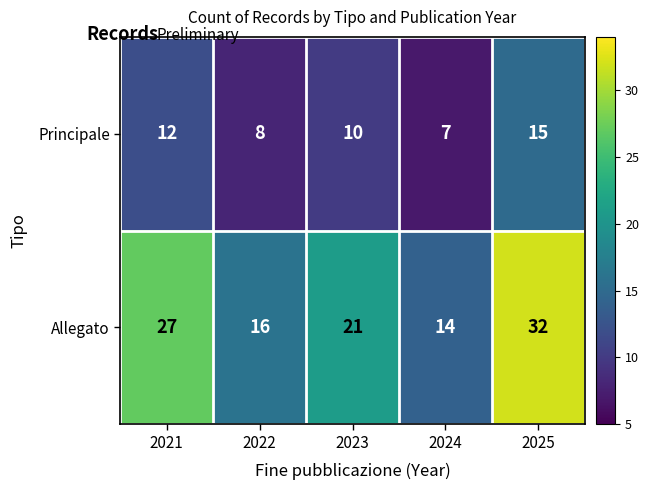

At which label does Allegato first exceed 21?

2021